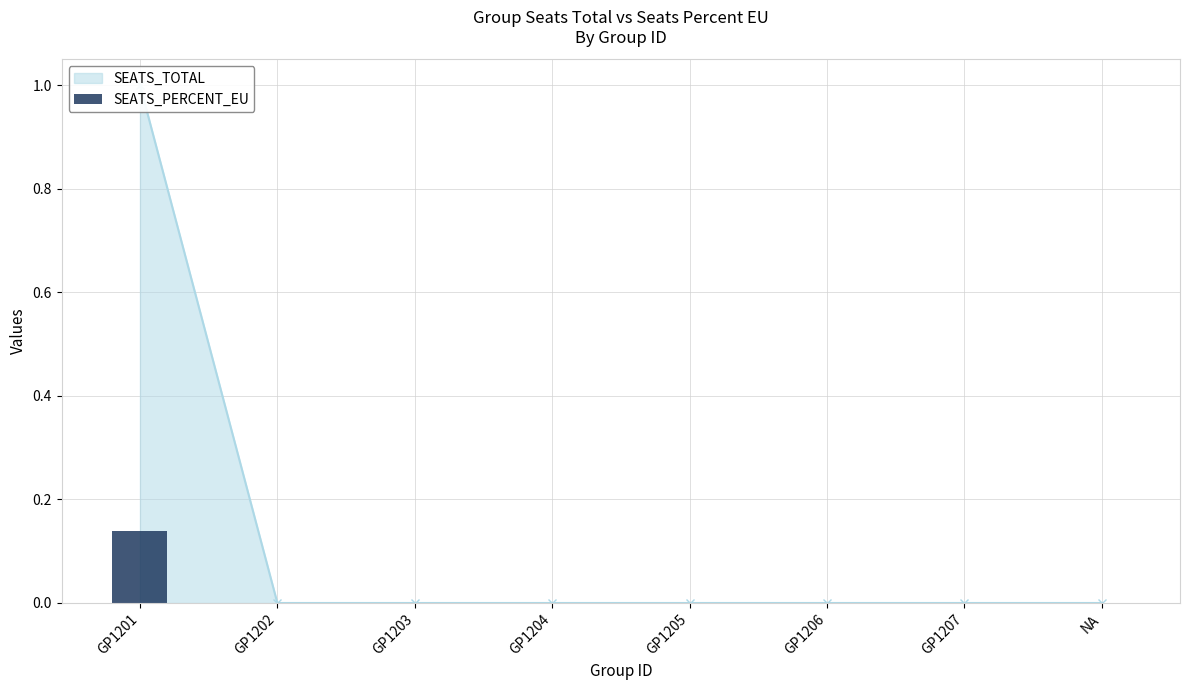

Which has a higher value, GP1205 or GP1204?

GP1205